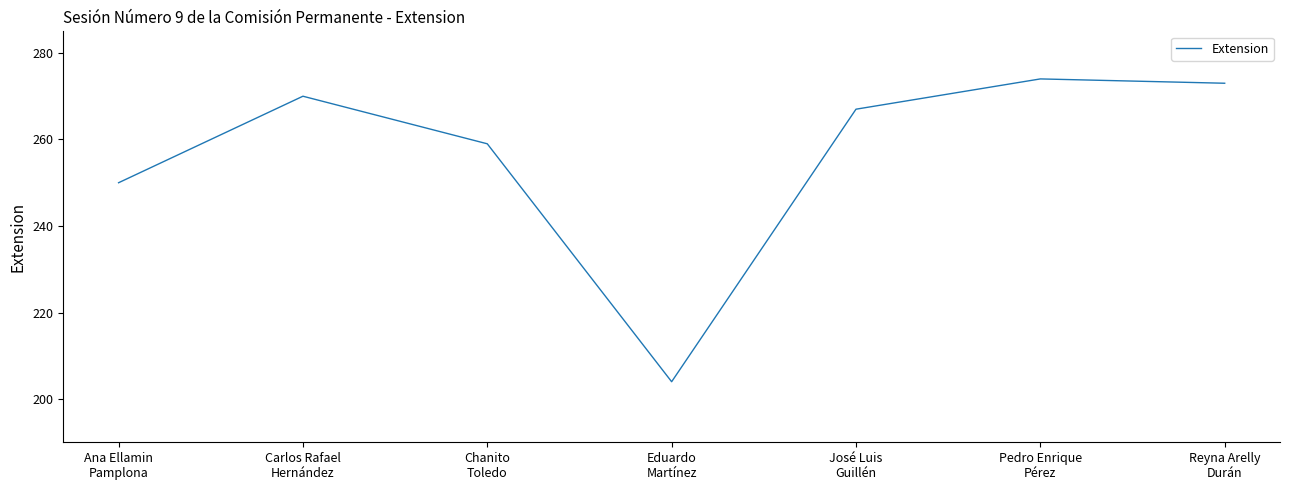

Is it true that the value at Chanito
Toledo is 259?

True